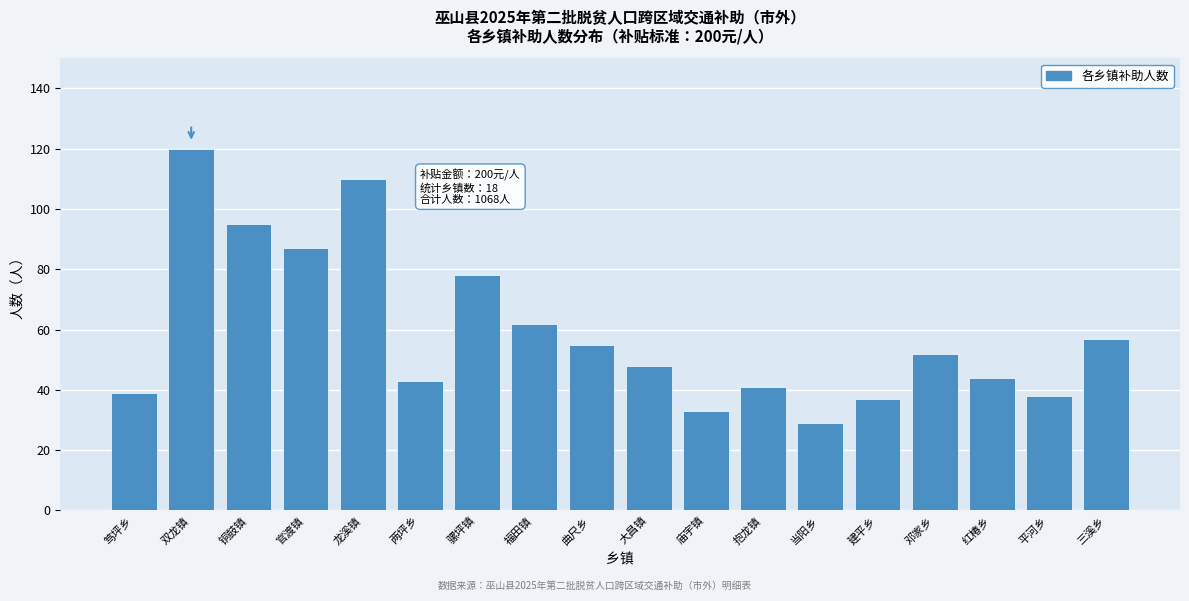

Reading left to right, transcribe all the data shown in this chart.

39	120	95	87	110	43	78	62	55	48	33	41	29	37	52	44	38	57